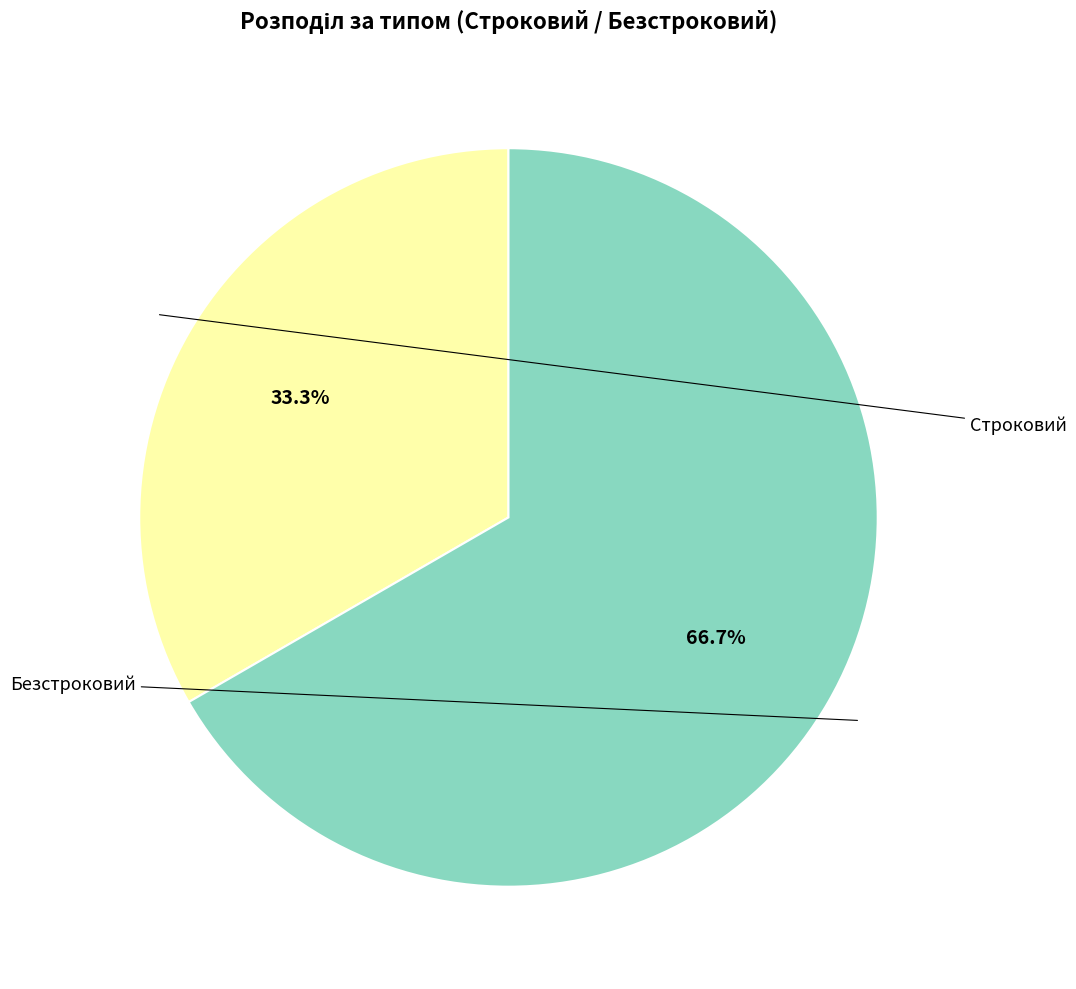

How many segments does this pie chart have?

2